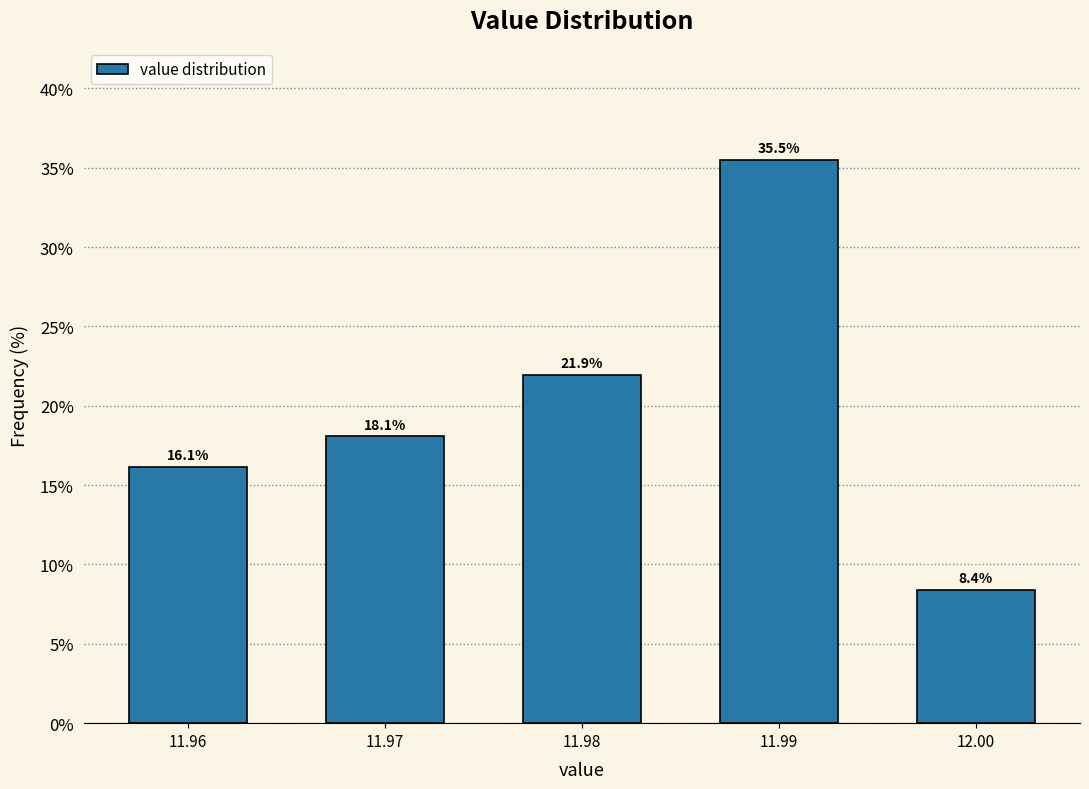

Reading left to right, list all the values displayed in this chart.

16.1	18.1	21.9	35.5	8.4